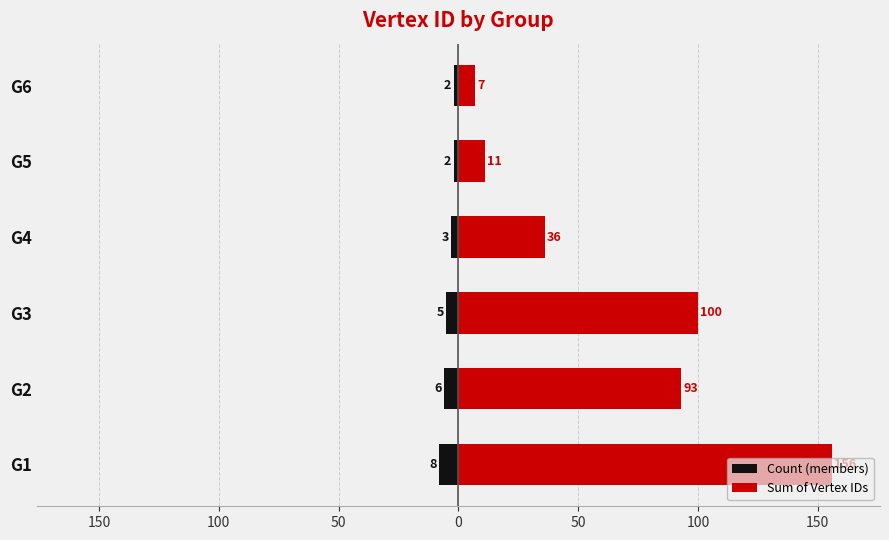

List the series in order of their peak value, highest first.

Sum of Vertex IDs, Count (members)